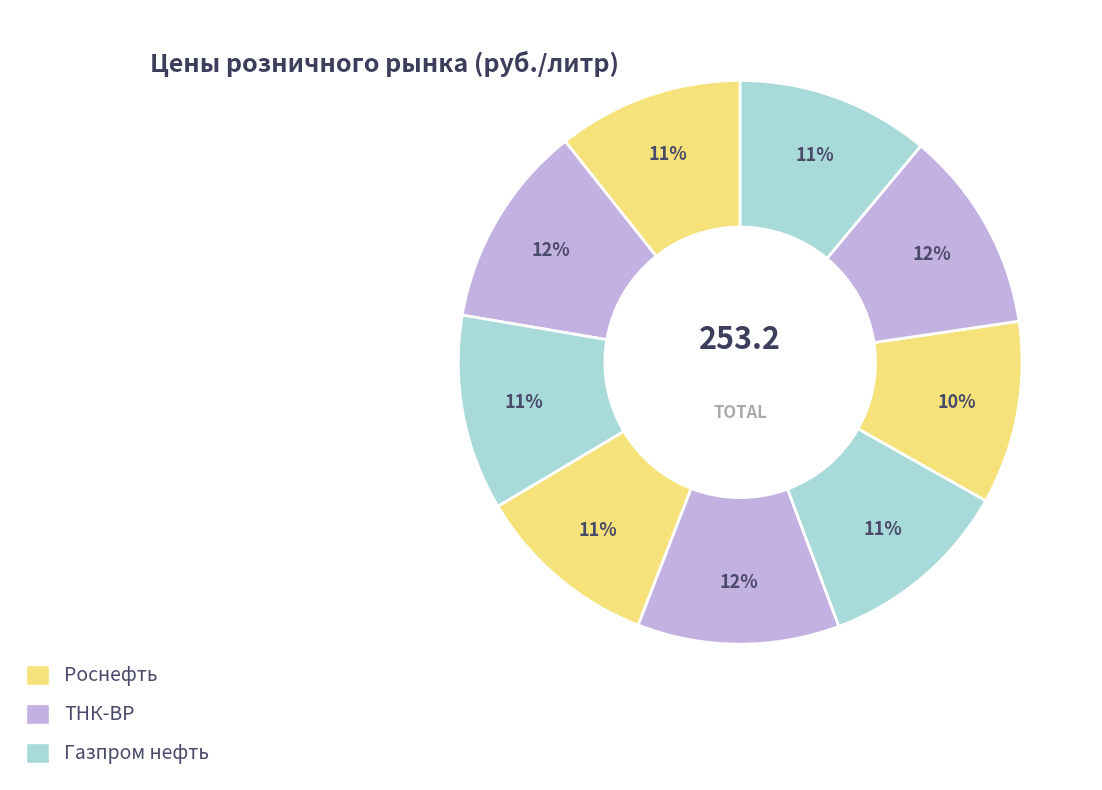

Count the number of slices in the pie.

9